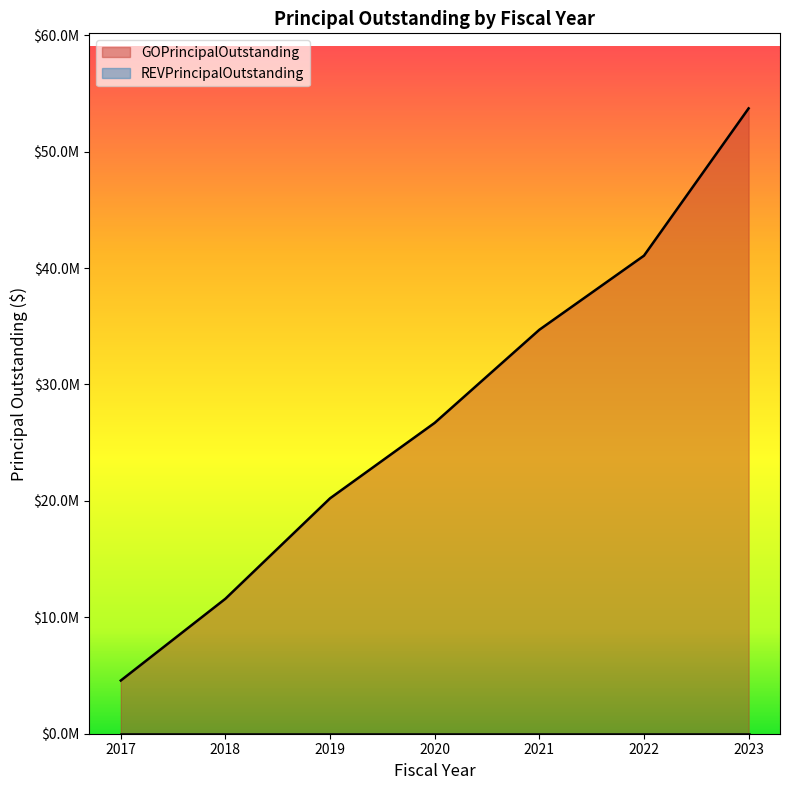

Reading left to right, what are all the values shown in this chart?

4570000	11595000	20220000	26700000	34695000	41060000	53710000